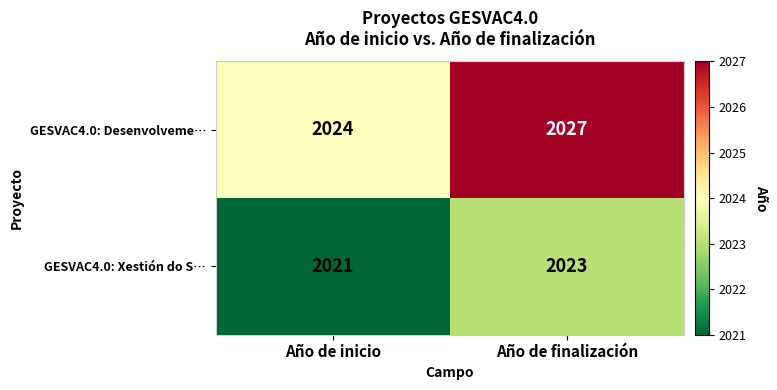

Which series has the widest spread of values?

GESVAC4.0: Desenvolveme…